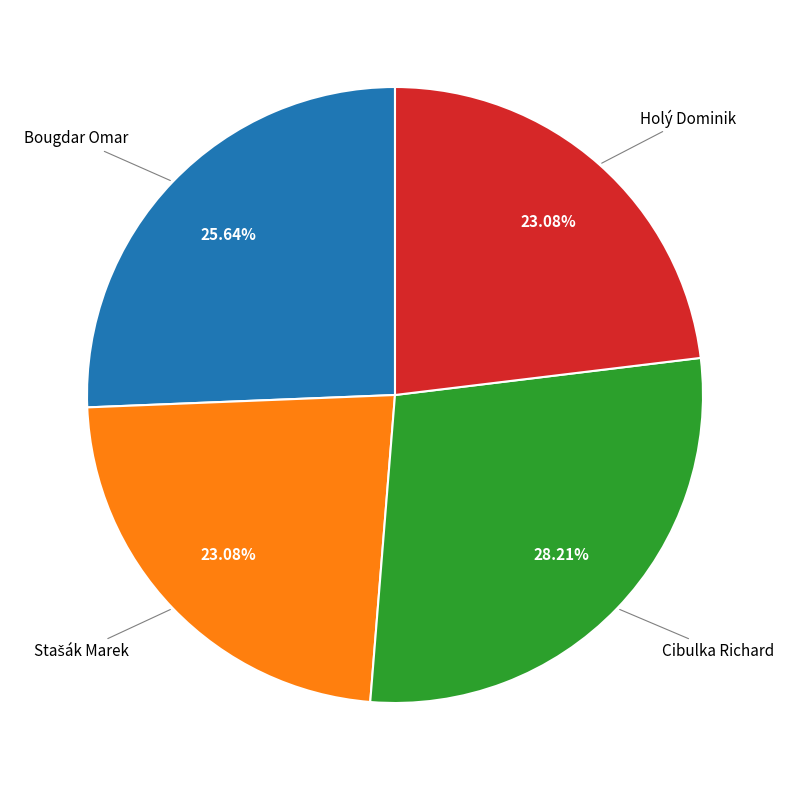

To the nearest percent, what is the difference between the largest and smallest slice percentages?

5%